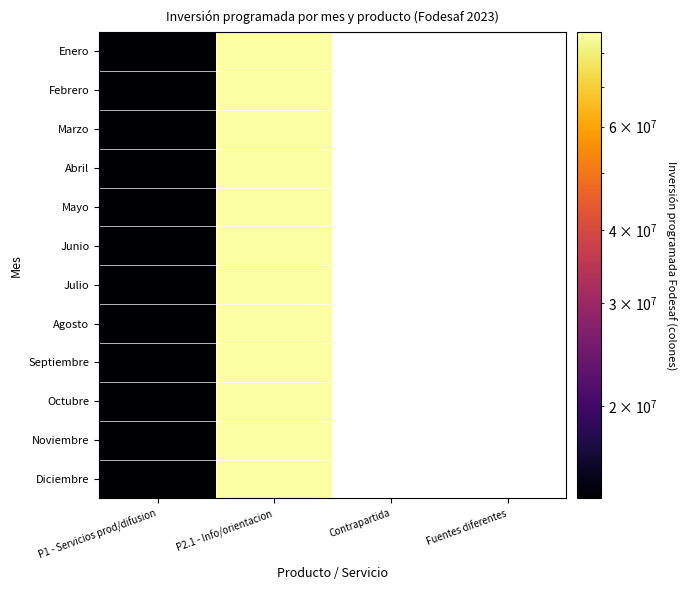

What is the total value across all series at P1 - Servicios prod/difusion?

167214672.0